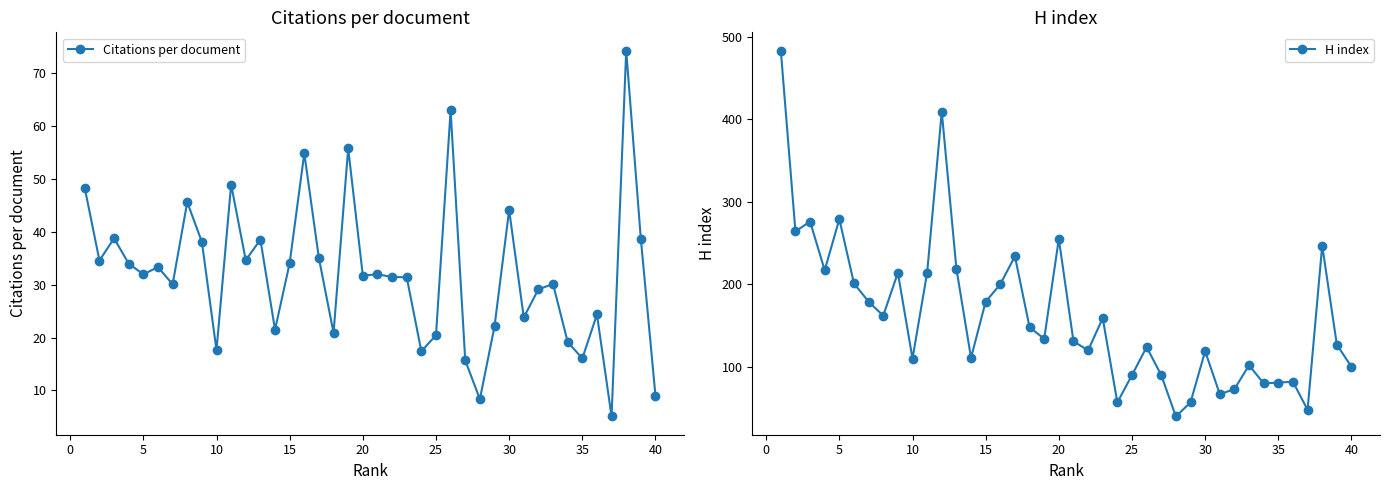

The value of Citations per document at 10 is 17.6. True or false?

True